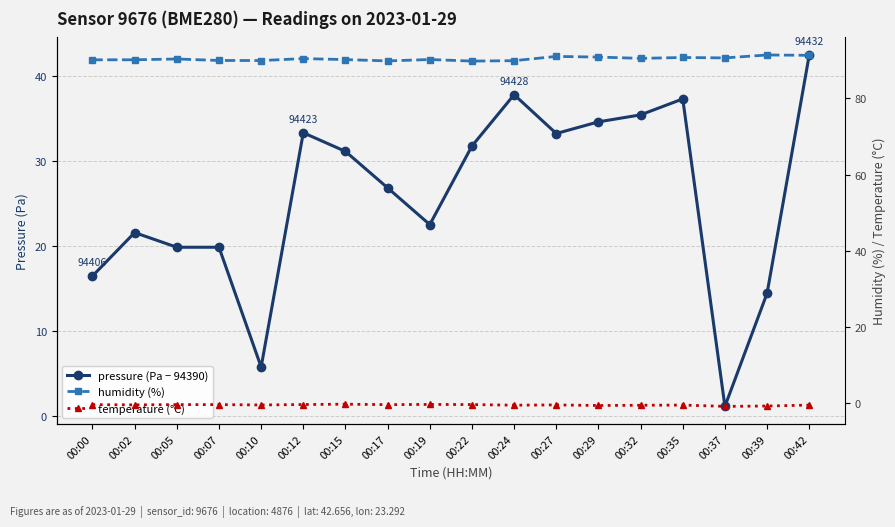

Is this an area chart (filled region under the line)?

No